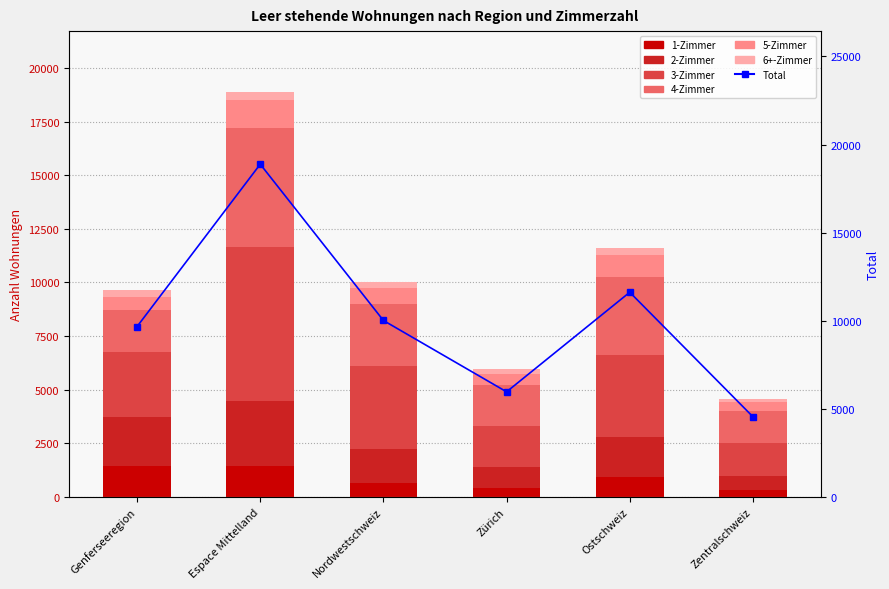

Reading left to right, what are all the values shown in this chart?

1-Zimmer: 1462	1430	645	418	936	334
2-Zimmer: 2245	3041	1570	993	1854	619
3-Zimmer: 3052	7202	3867	1888	3818	1545
4-Zimmer: 1956	5536	2909	1931	3623	1523
5-Zimmer: 615	1278	766	518	1025	404
6+-Zimmer: 339	399	256	216	361	125